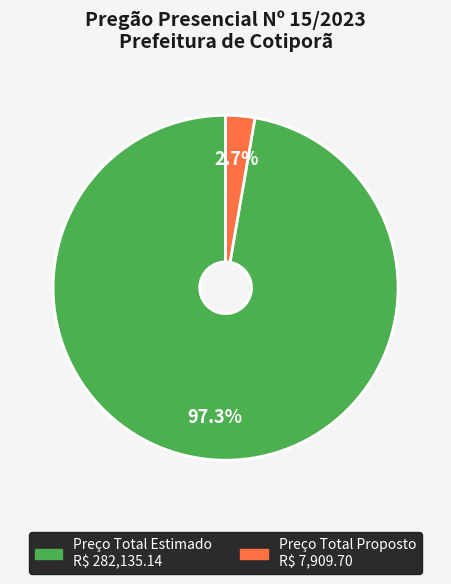

Does any single category account for the majority?

Yes